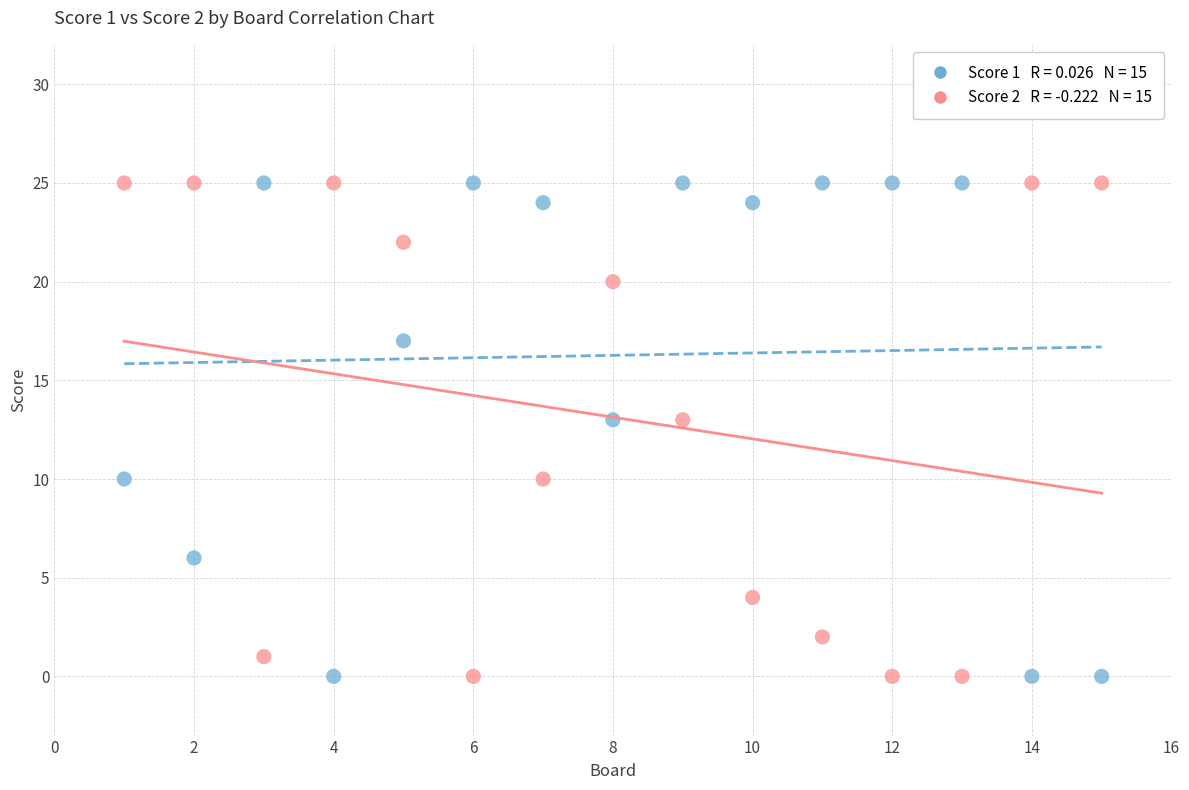

Across all data points, what is the range of Y values (max minus min)?

25